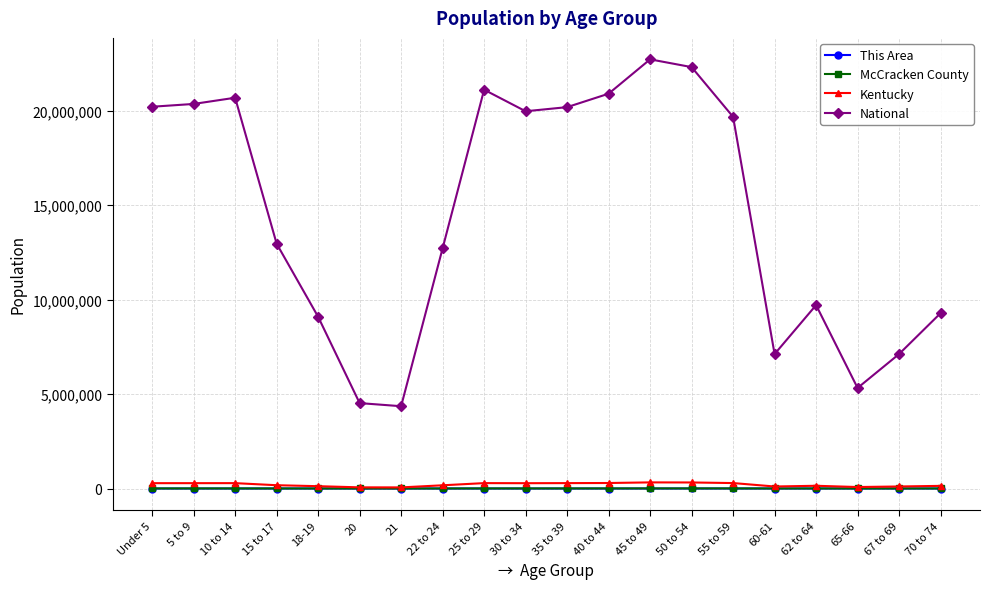

The value of National at 70 to 74 is 16562581. True or false?

False